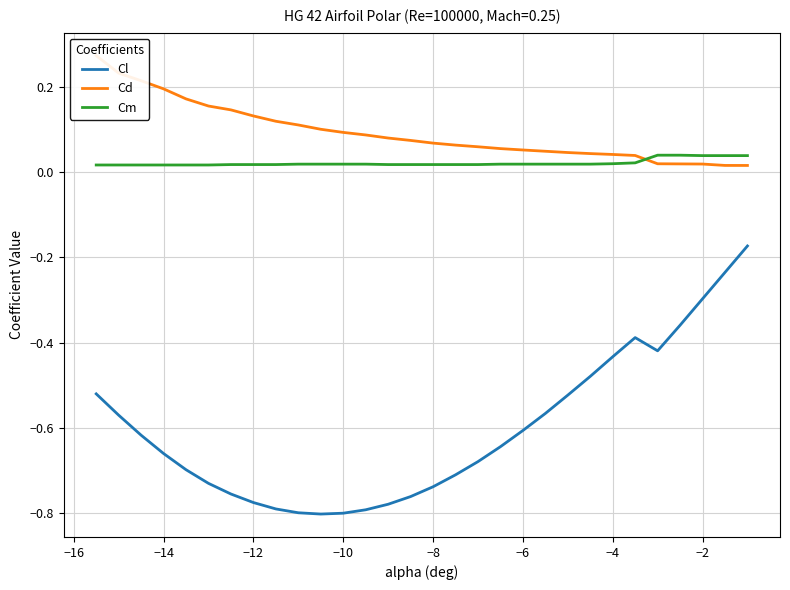

Is it true that Cl equals -1.0 at −12?

False